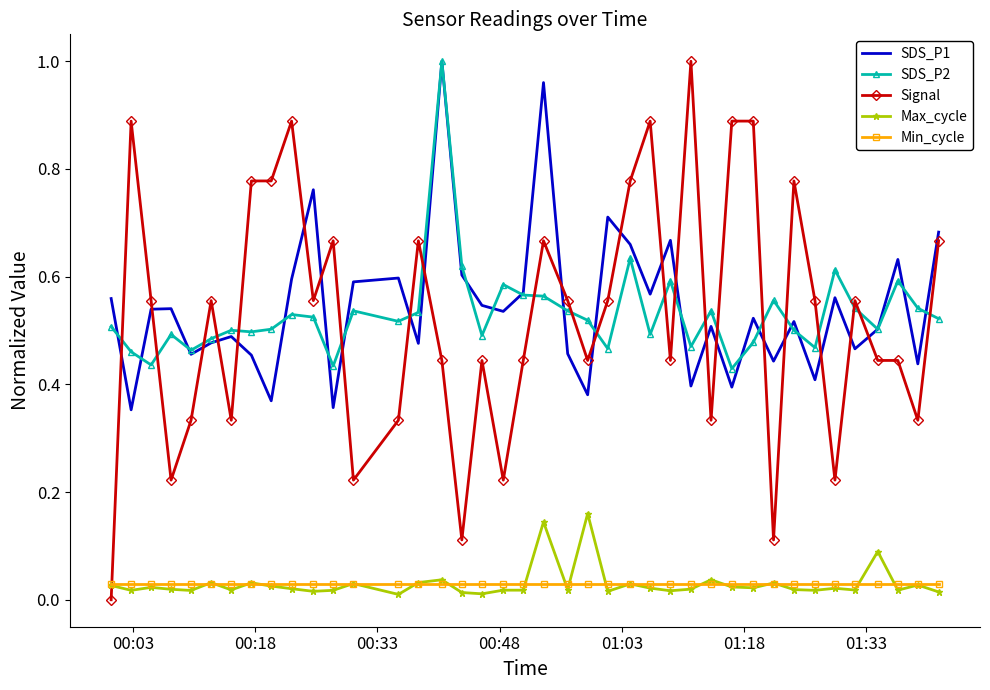

Which series has the widest spread of values?

Signal